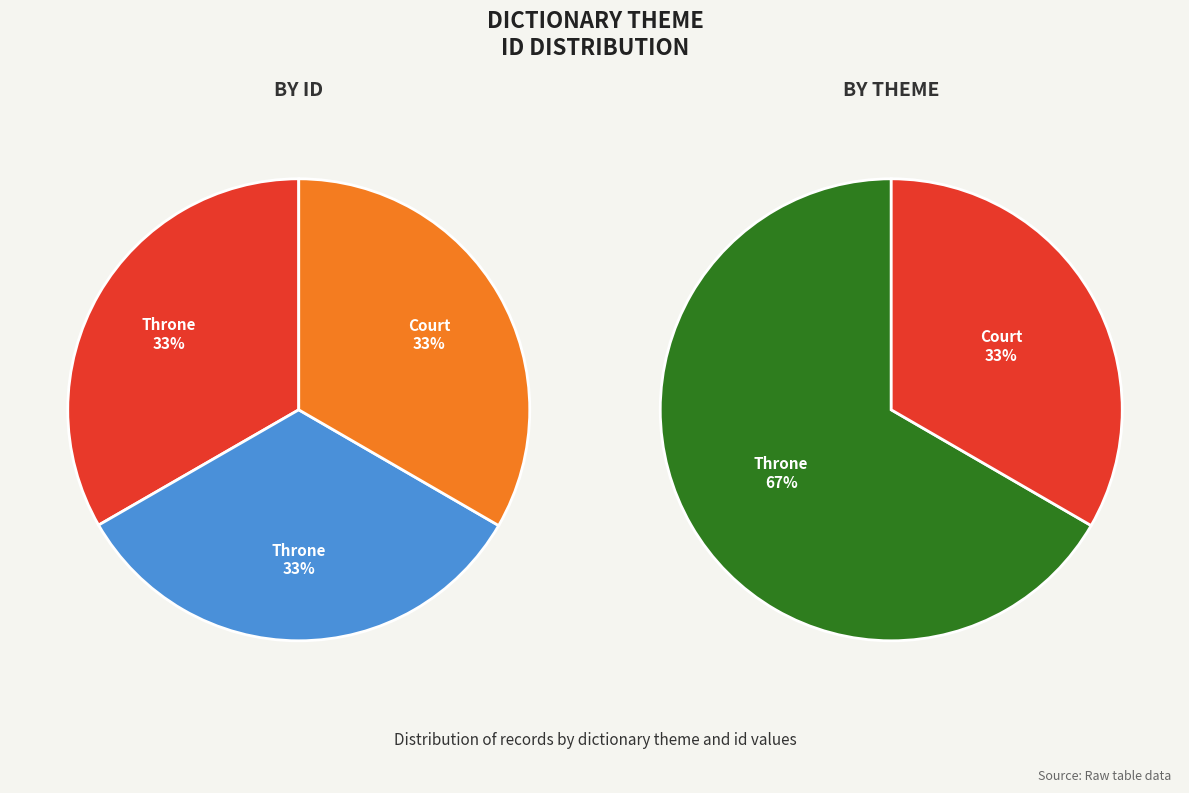

Count the number of slices in the pie.

3